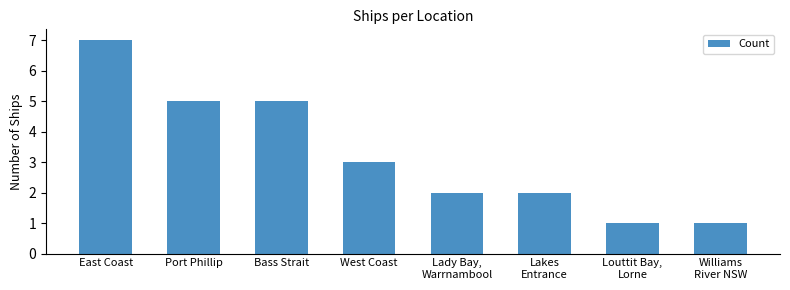

Which has a higher value, Bass Strait or East Coast?

East Coast